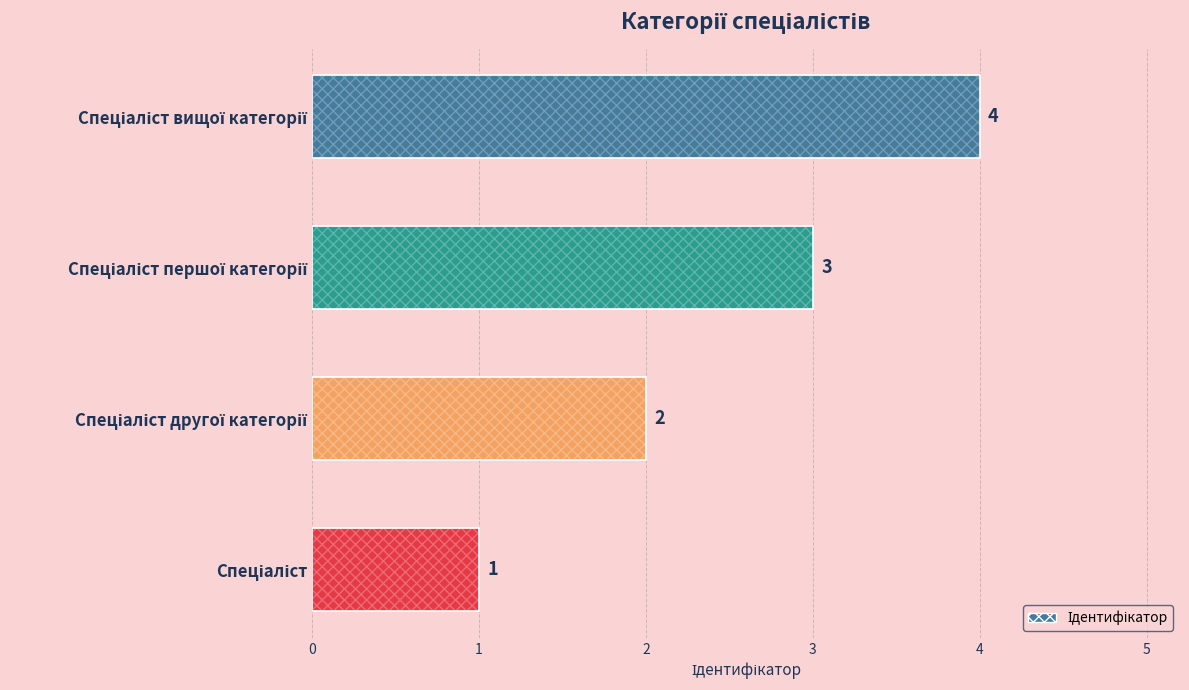

What is the average value?

2